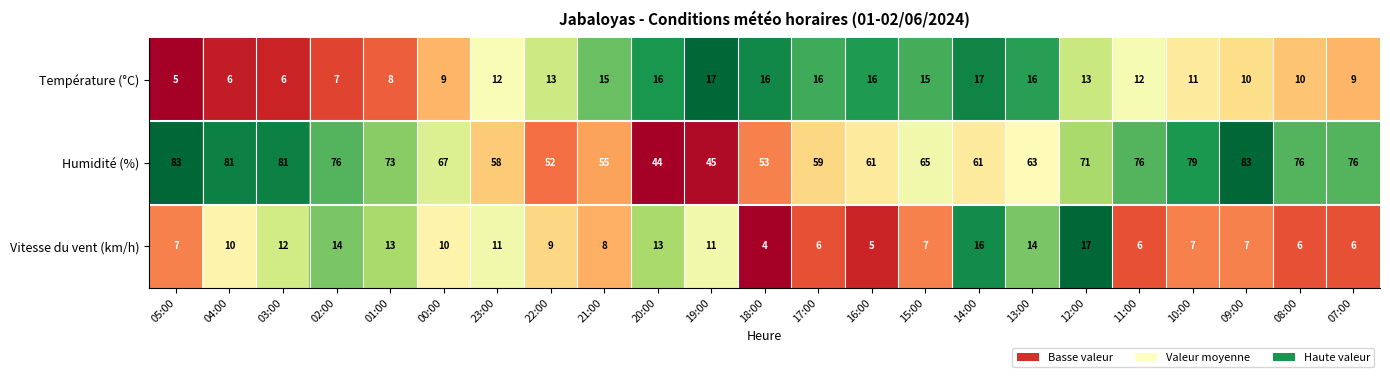

Rank the series at 15:00 from highest to lowest value.

Humidité (%), Température (°C), Vitesse du vent (km/h)